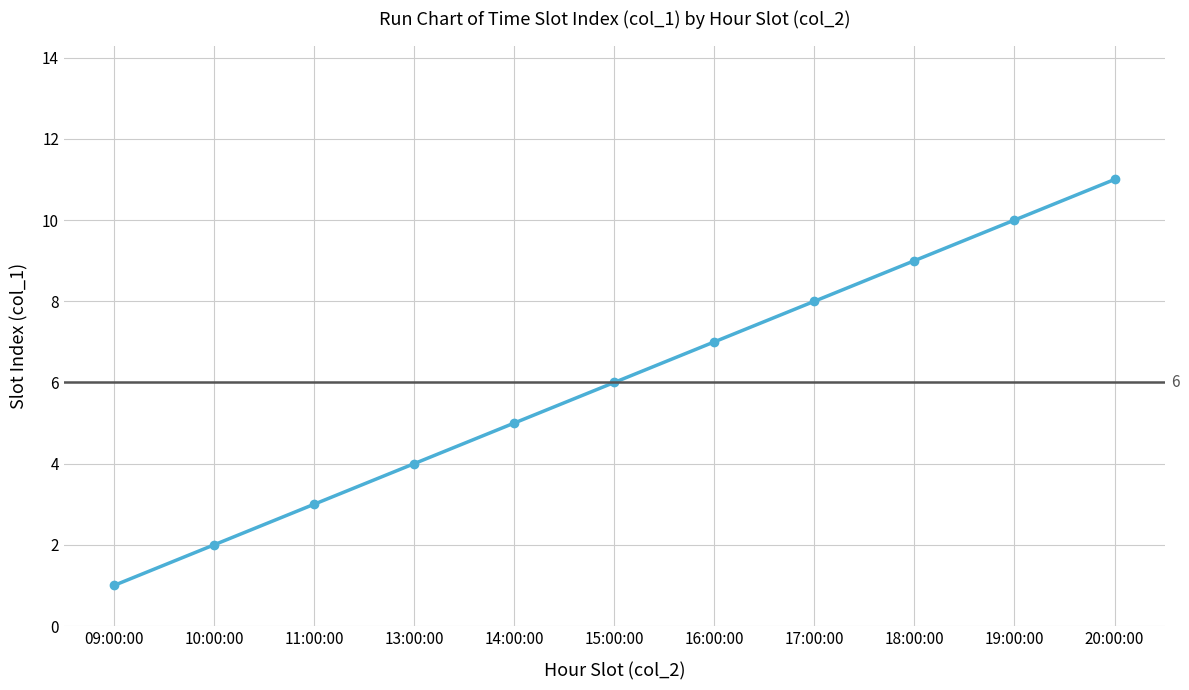

What is the value of the 2nd point from the left?

2